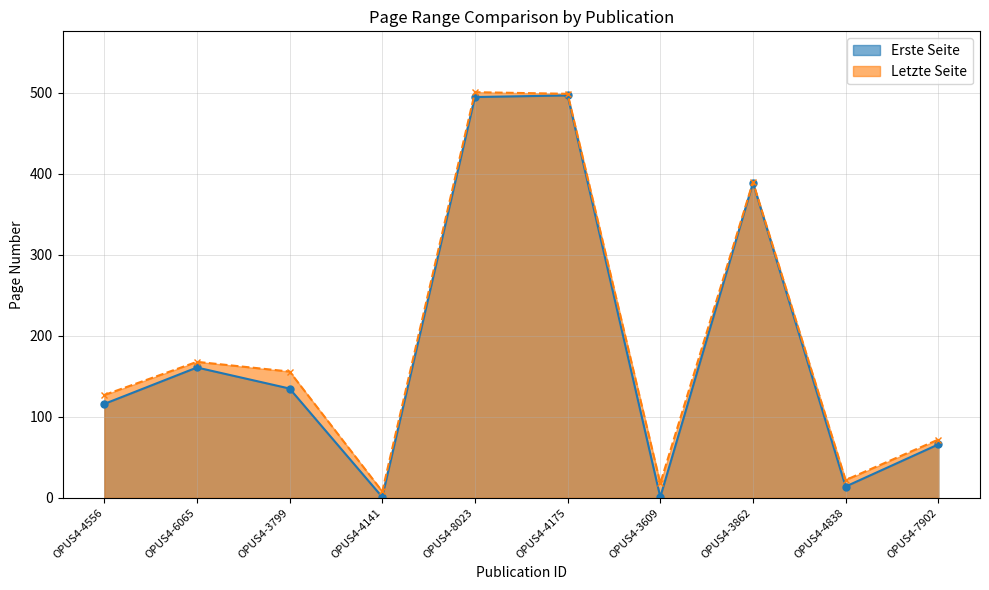

What is the spread (max minus min) of values at OPUS4-8023?

6